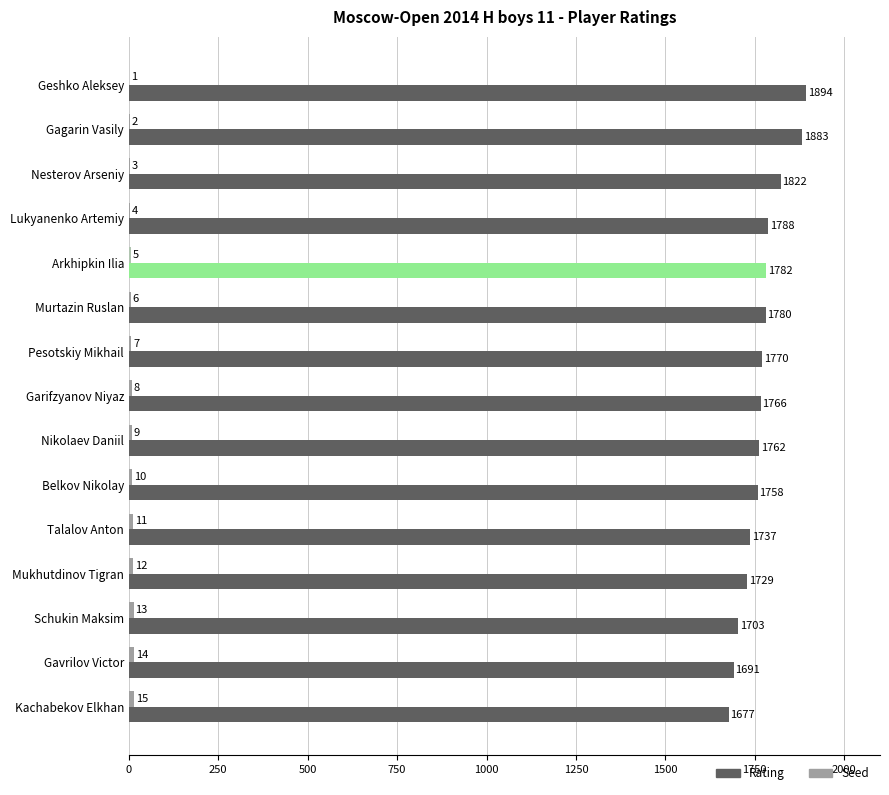

What is the sum of all Rating values?

26542